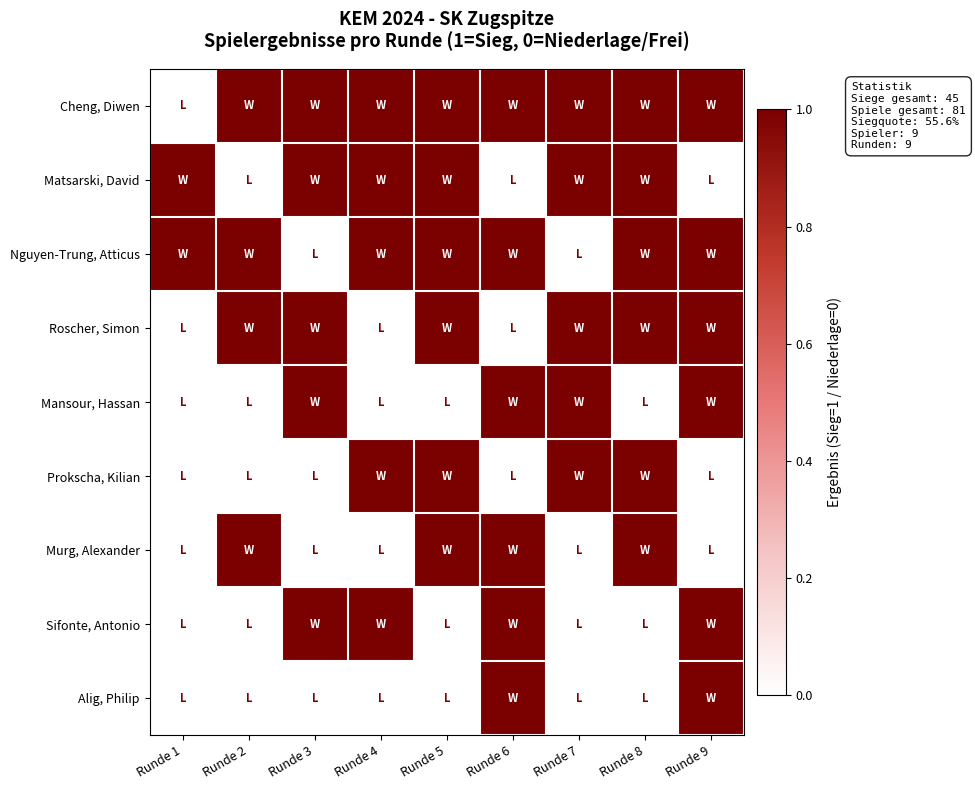

Between Runde 4 and Runde 8, which is larger?

Runde 4